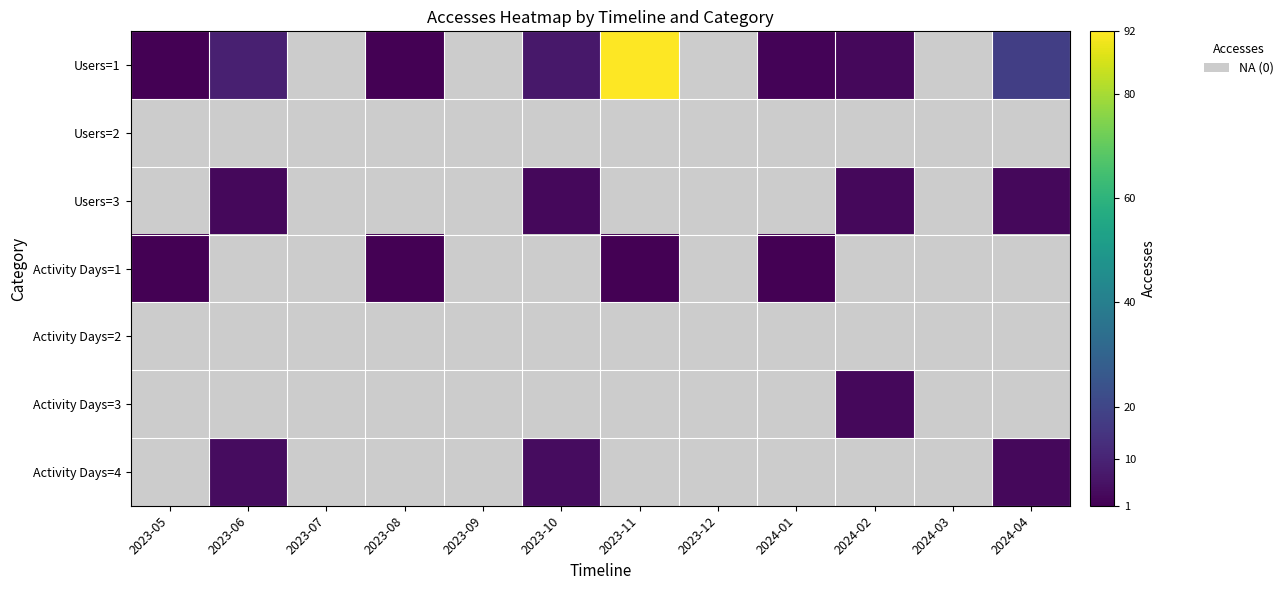

What is the highest value of the Users=1 series?

92.0